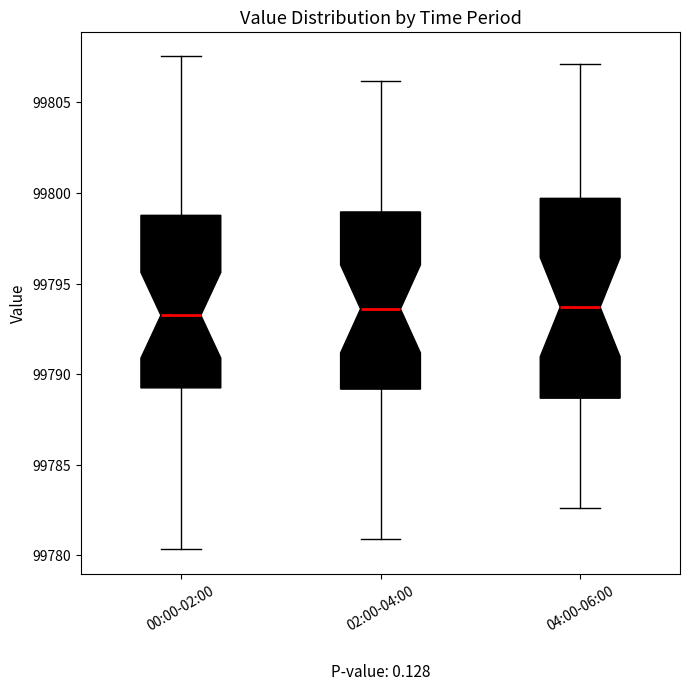

Reading left to right, read every box against the y-axis: the position of its median line, the range the box covers, and the ends of its whiskers. The values are not printed on the chart, so give them approximately, as read against the axis.

00:00-02:00: median 99793.5, box 99789.0 to 99799.0, whiskers 99780.5 to 99807.5
02:00-04:00: median 99793.5, box 99789.0 to 99799.0, whiskers 99781.0 to 99806.0
04:00-06:00: median 99793.5, box 99788.5 to 99799.5, whiskers 99782.5 to 99807.0